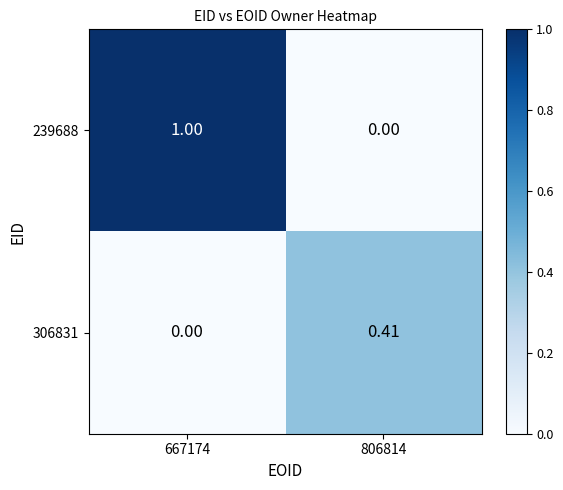

Which series has the largest total across all categories?

239688